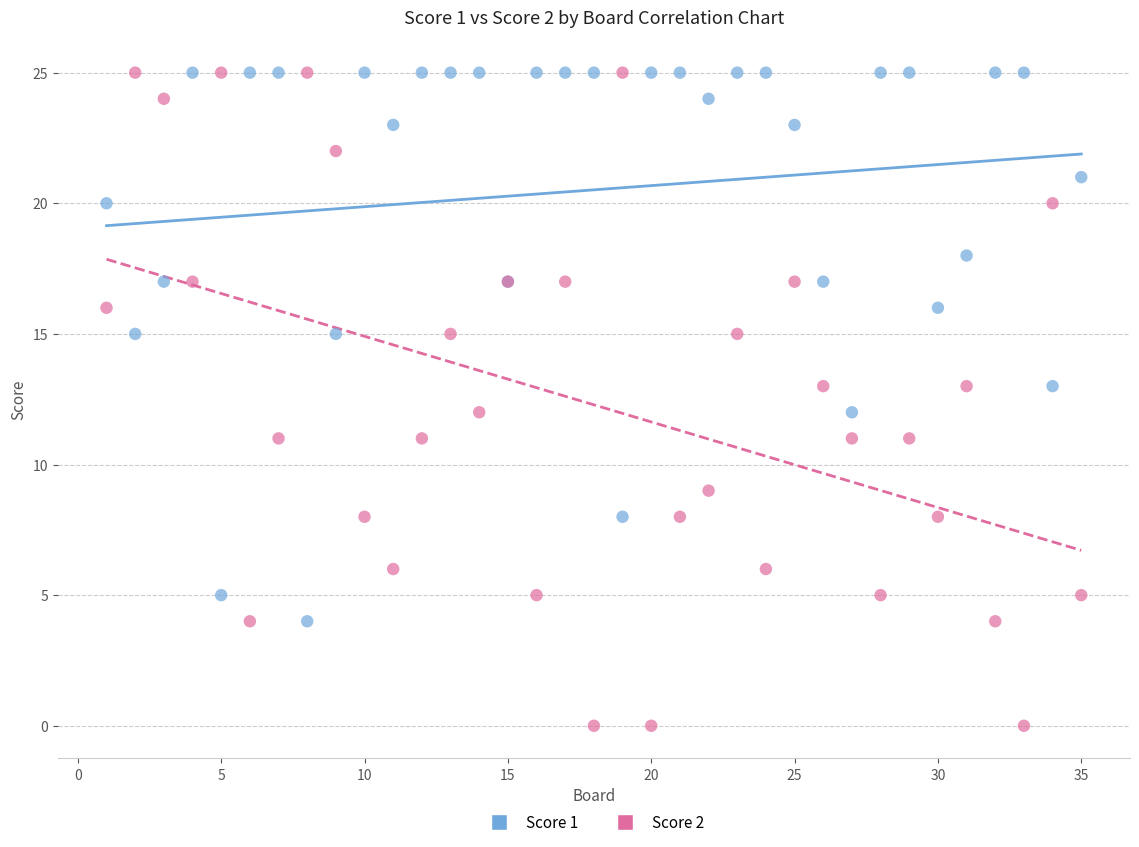

Which series reaches the minimum Y coordinate?

Score 2